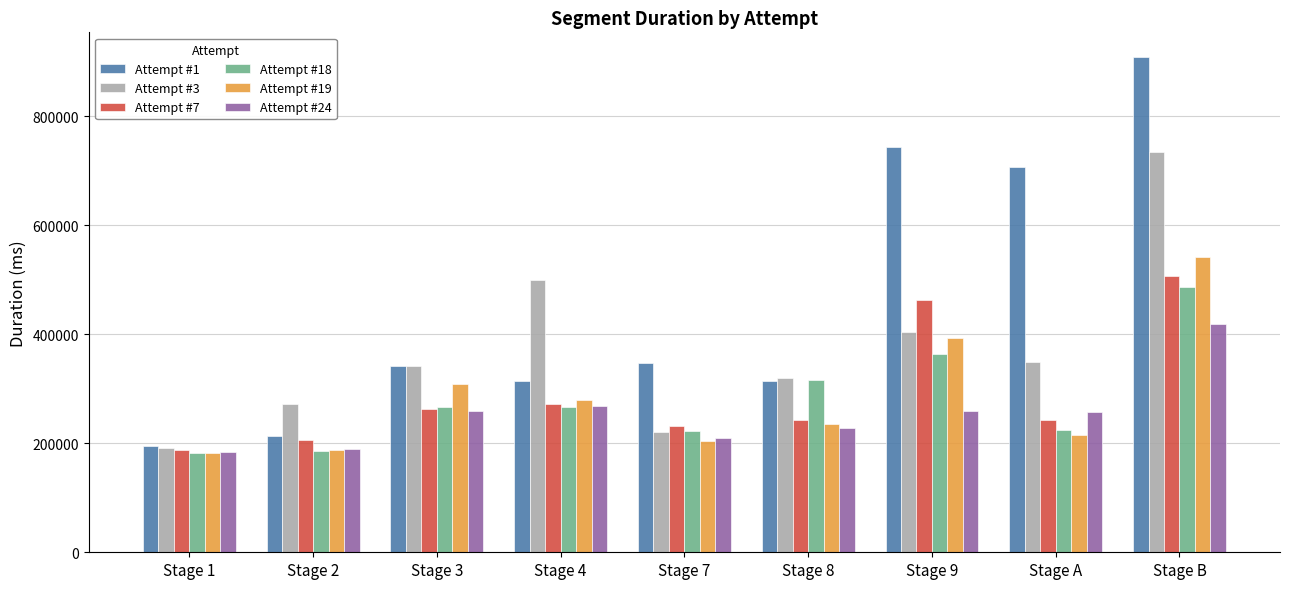

The value of Attempt #24 at Stage 3 is 259356. True or false?

True